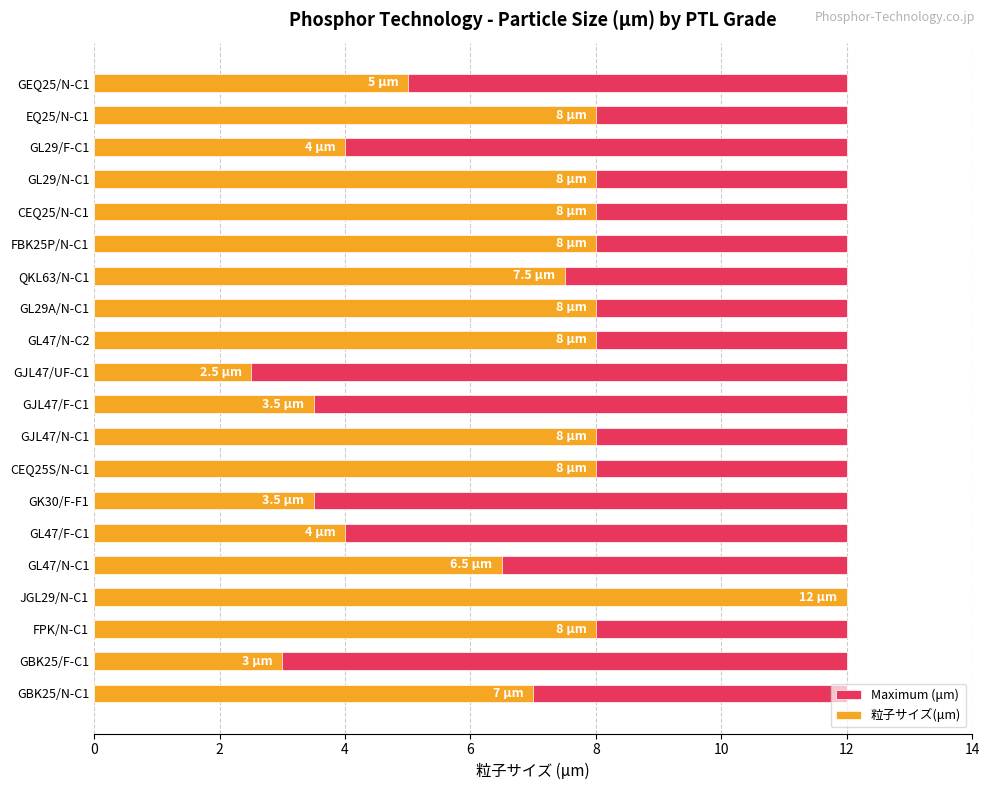

What is the sum of all 粒子サイズ(μm) values?

130.5